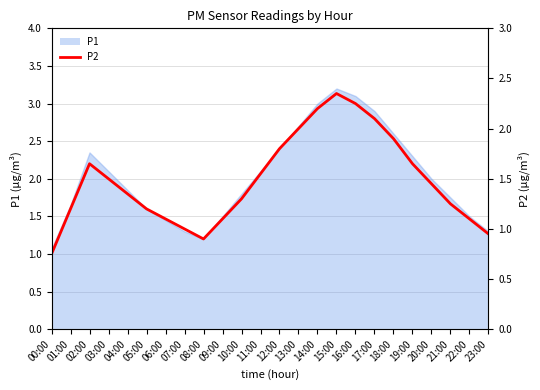

Reading right to left, extract all data points from this chart.

0.9	1.1	1.2	1.4	1.6	1.9	2.1	2.2	2.4	2.2	2.0	1.8	1.6	1.3	1.1	0.9	1.0	1.1	1.2	1.4	1.5	1.6	1.2	0.8